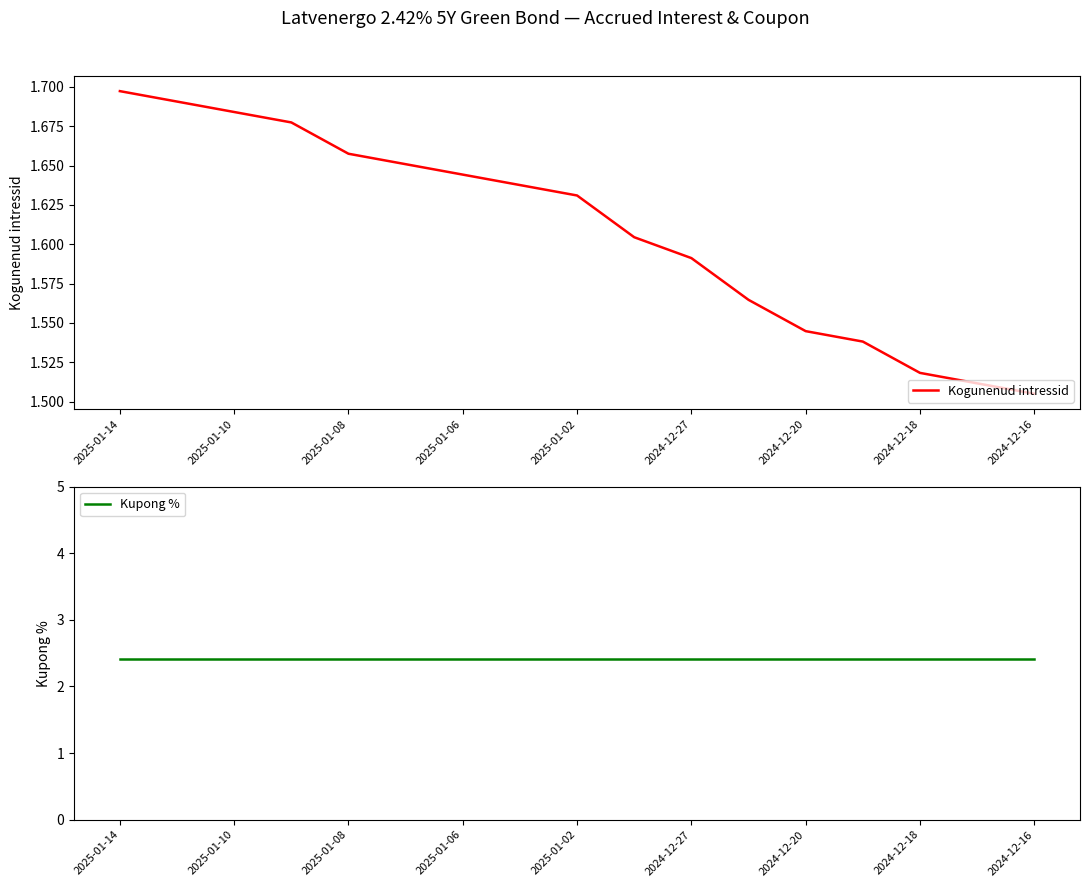

Where is Kogunenud intressid nearest to the value 1?

2024-12-16